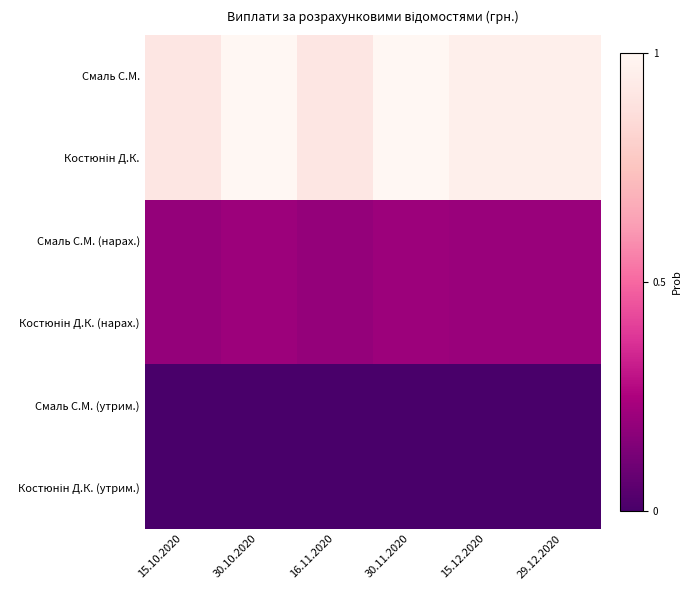

What is the maximum value shown in the chart?

1.0